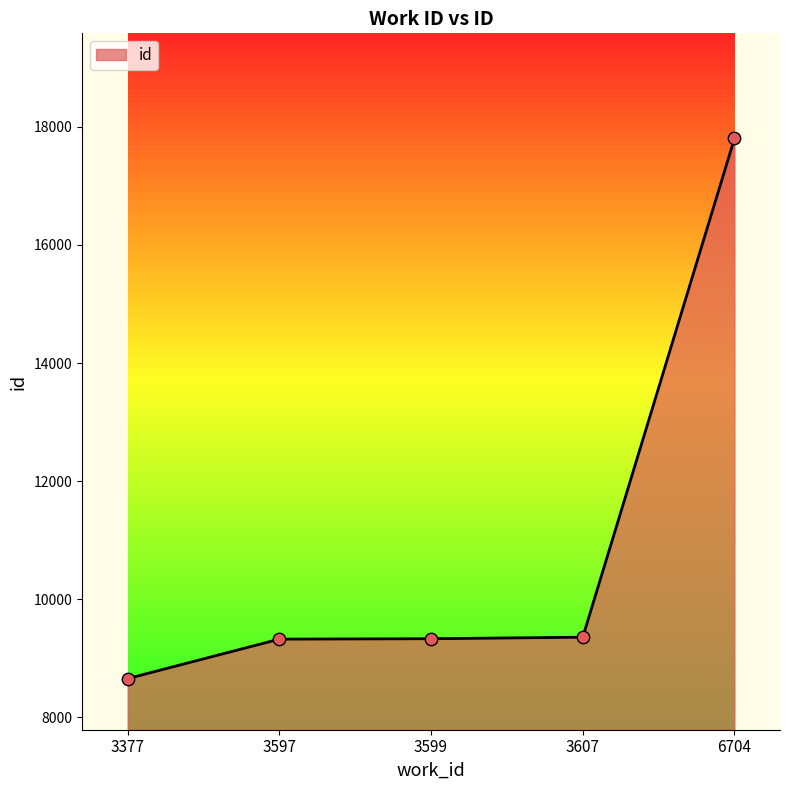

Between 6704 and 3607, which is larger?

6704